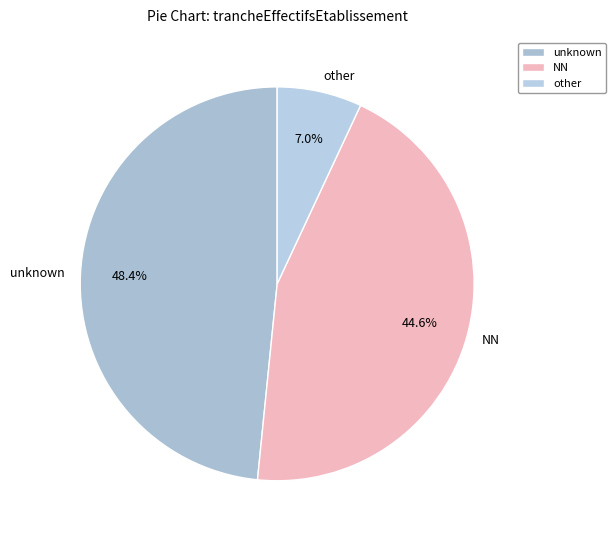

How much of the chart is everything except other?

93.0%